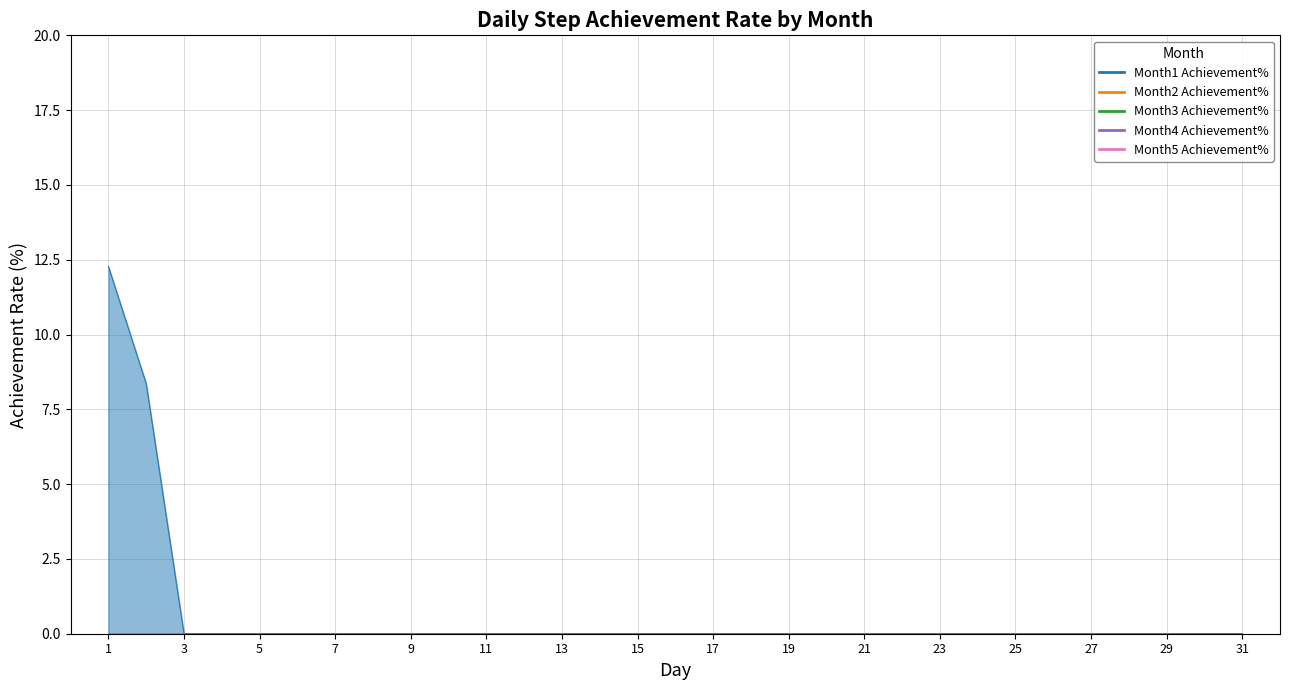

Where is Month3 Achievement% nearest to the value 0?

1